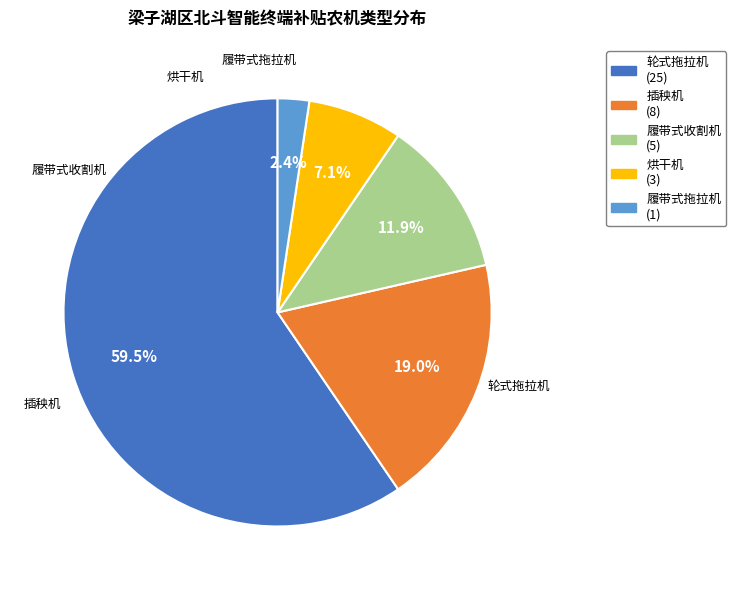

To the nearest percent, what is the average slice percentage?

20%